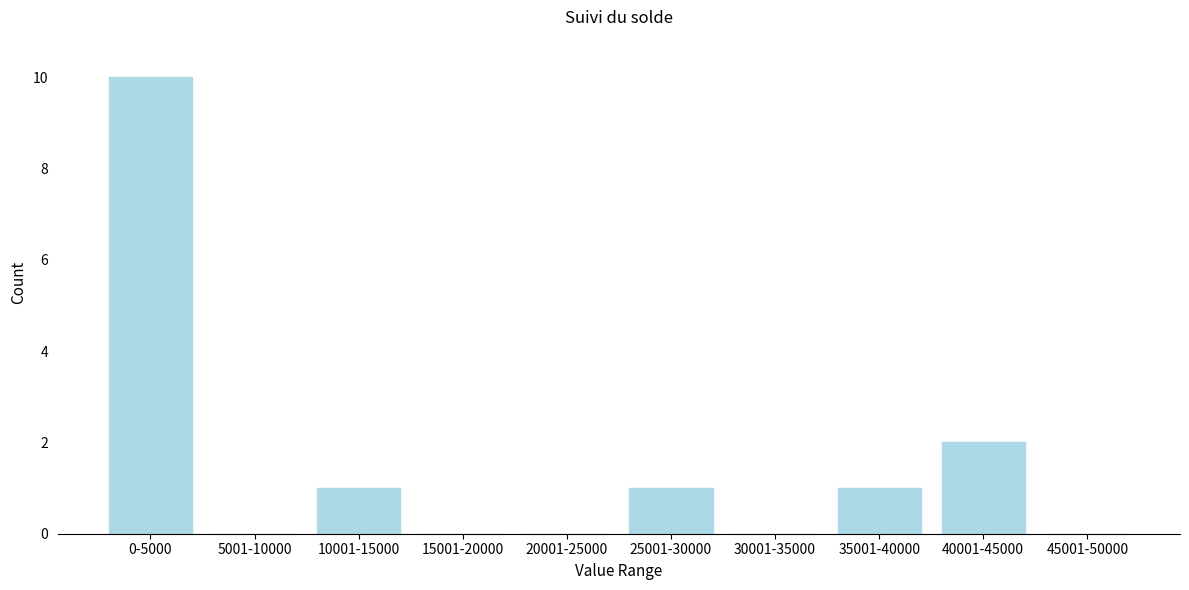

Reading left to right, what are all the values shown in this chart?

0-5000=10	5001-10000=0	10001-15000=1	15001-20000=0	20001-25000=0	25001-30000=1	30001-35000=0	35001-40000=1	40001-45000=2	45001-50000=0